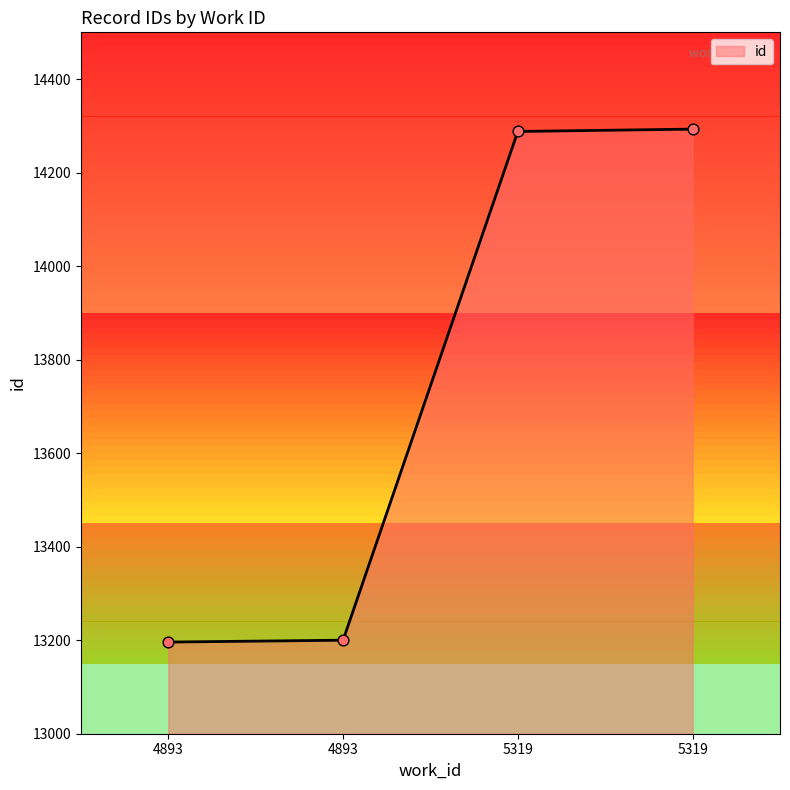

Approximately how many times larger is the value at 5319 compared to 5319?

1.0